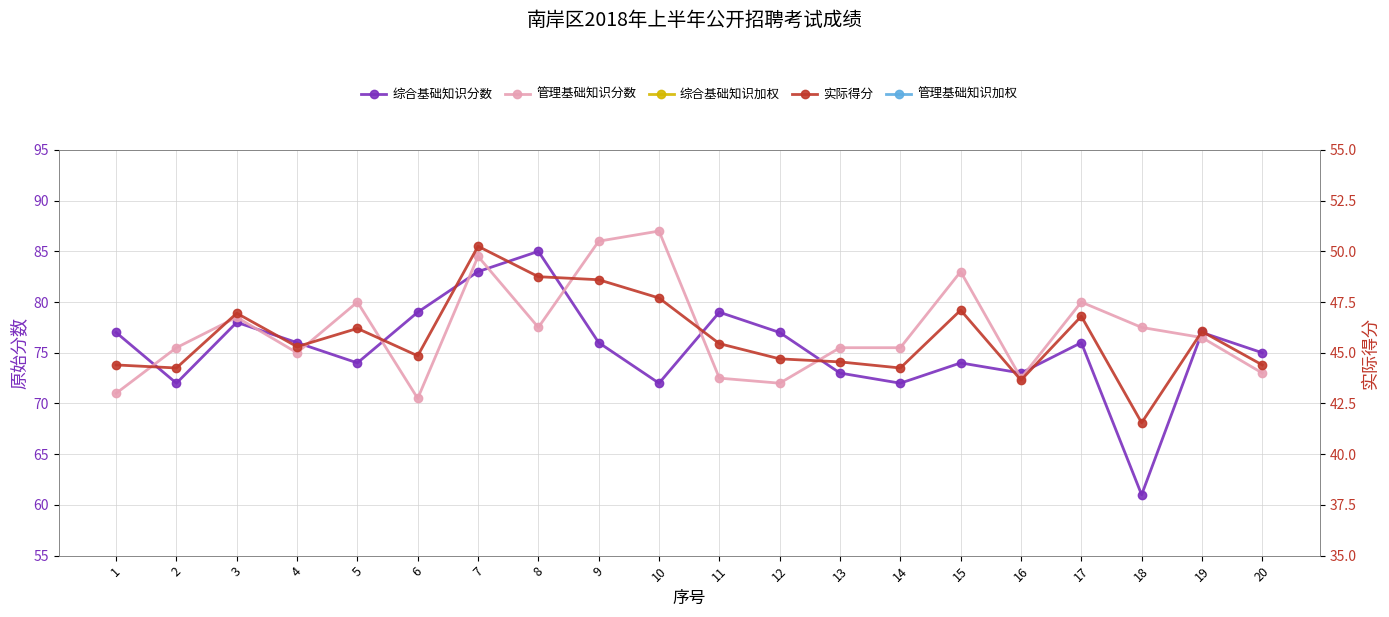

Which series has the widest spread of values?

综合基础知识分数